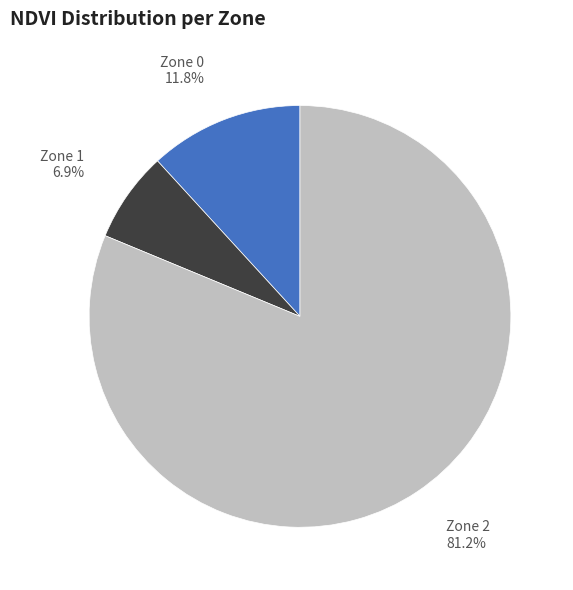

Count the number of slices in the pie.

3